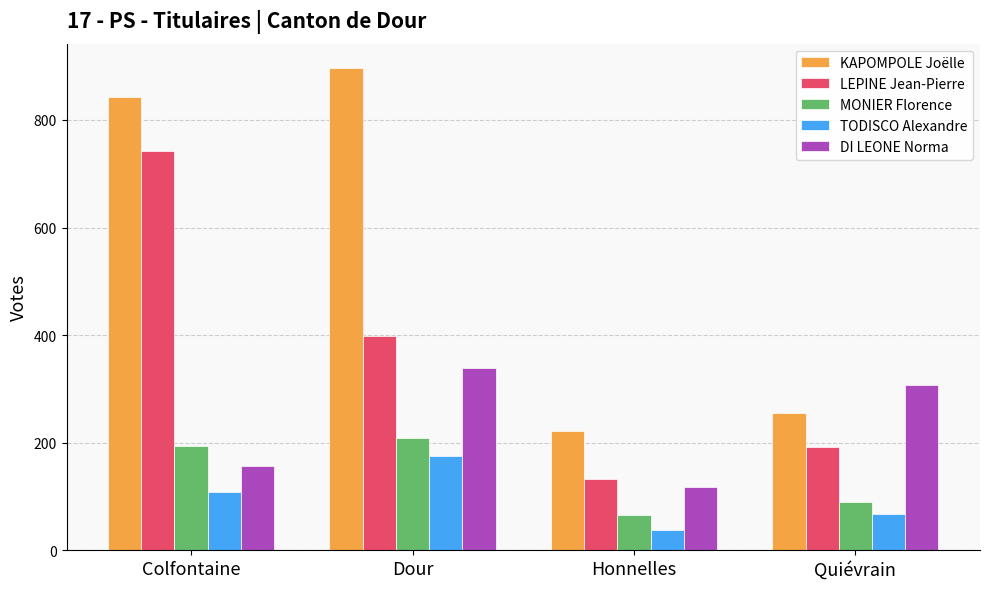

List the labels in order of TODISCO Alexandre value, largest first.

Dour, Colfontaine, Quiévrain, Honnelles